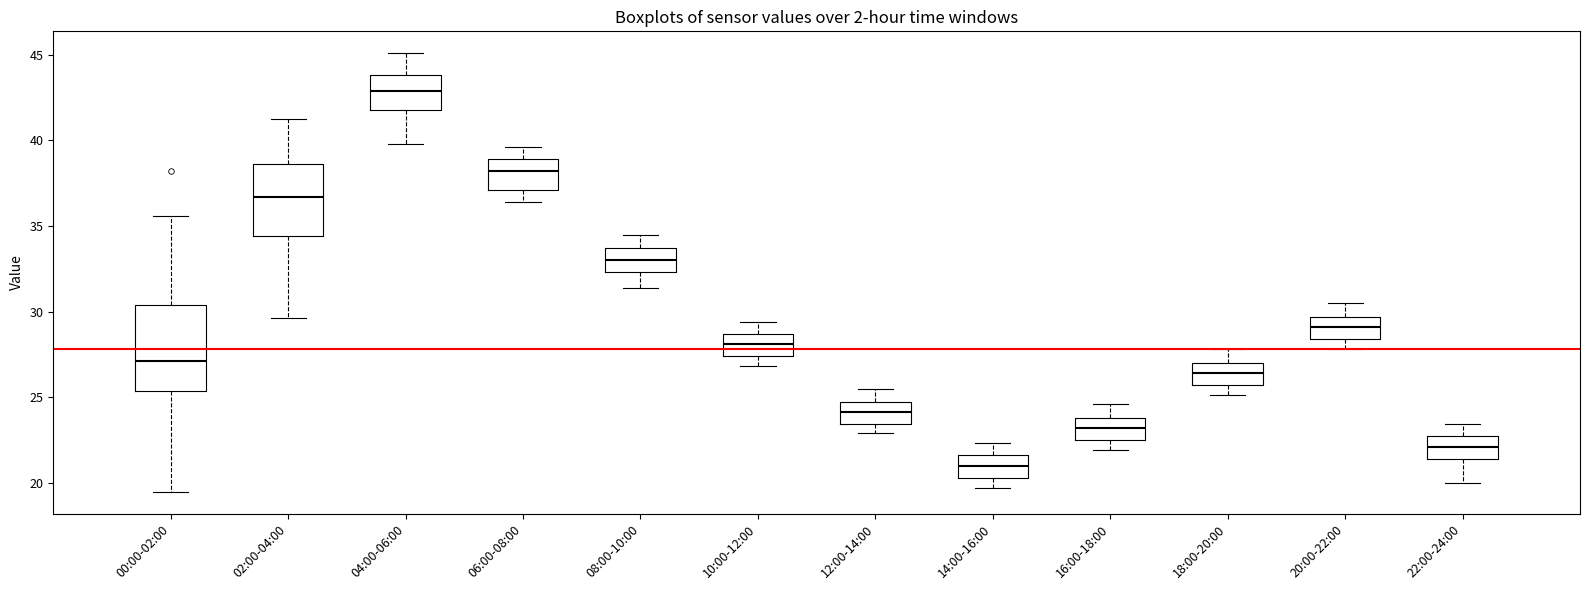

Which box's median line is the highest?

04:00-06:00